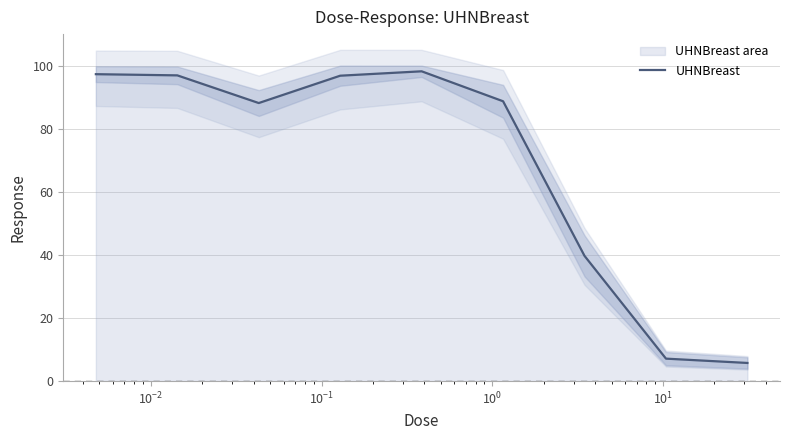

What is the maximum value for UHNBreast?

98.2